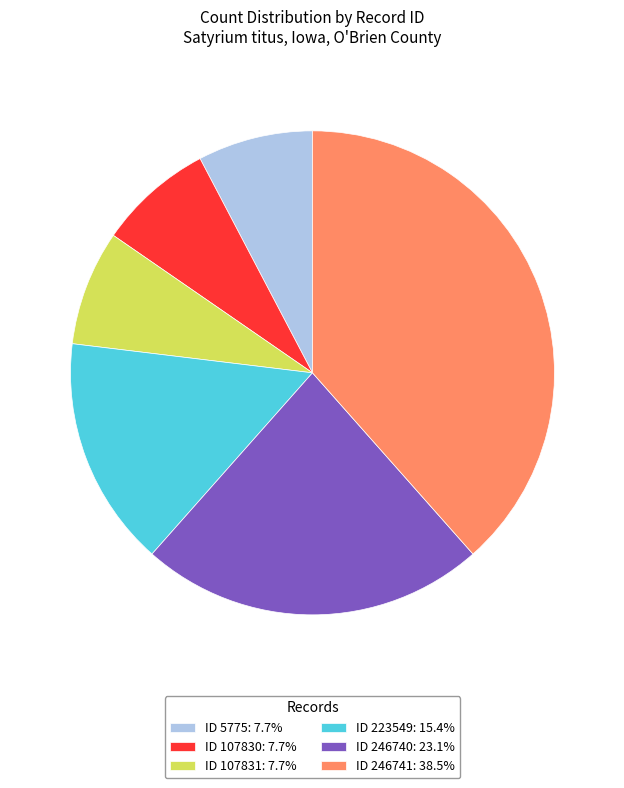

Approximately how many times larger is the value at ID 5775: 7.7% compared to ID 107831: 7.7%?

1.0